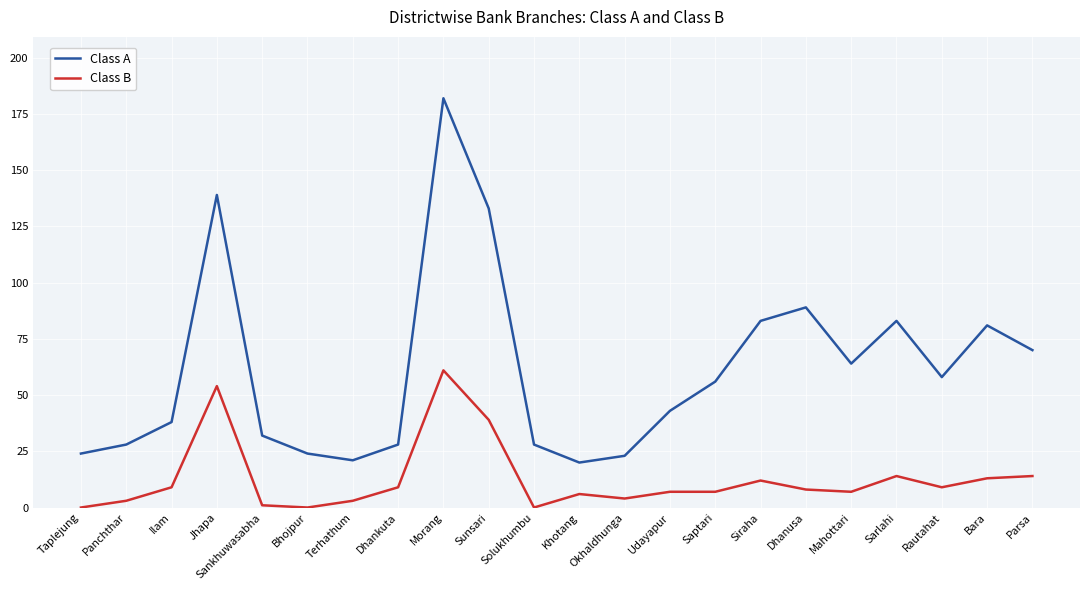

True or false: Class B and Class A intersect in this chart.

False